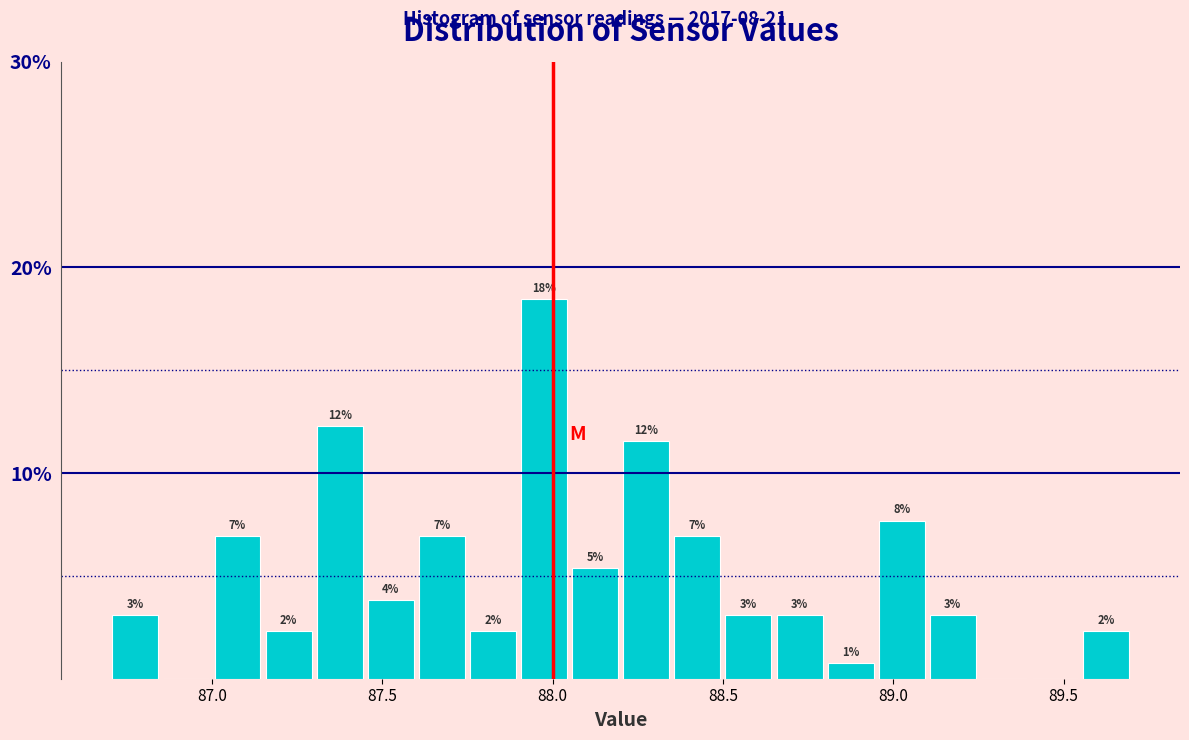

Read against the x-axis, roughly where is the centre of the tallest bar?

88.00